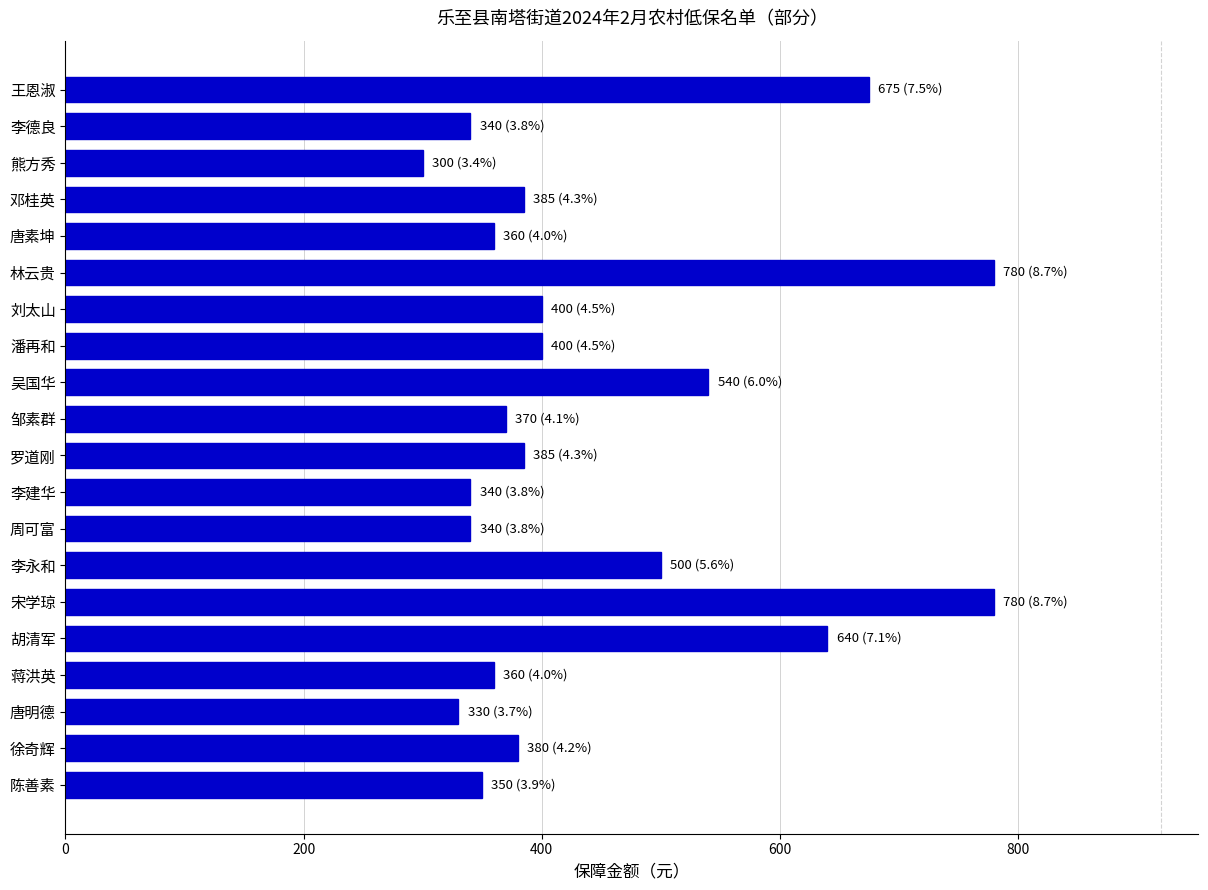

True or false: the data shows 749 at 吴国华.

False